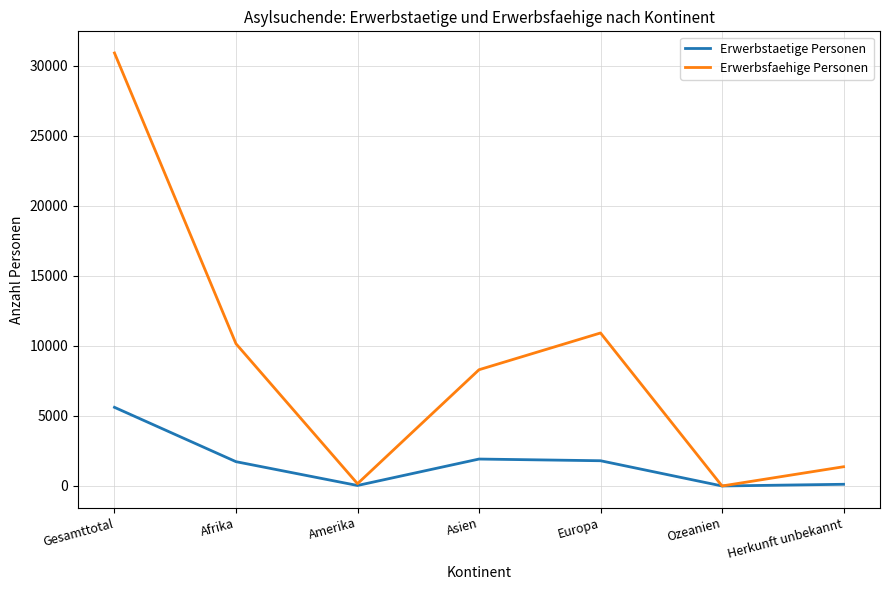

True or false: Erwerbsfaehige Personen has more than 1 interior local peaks.

False